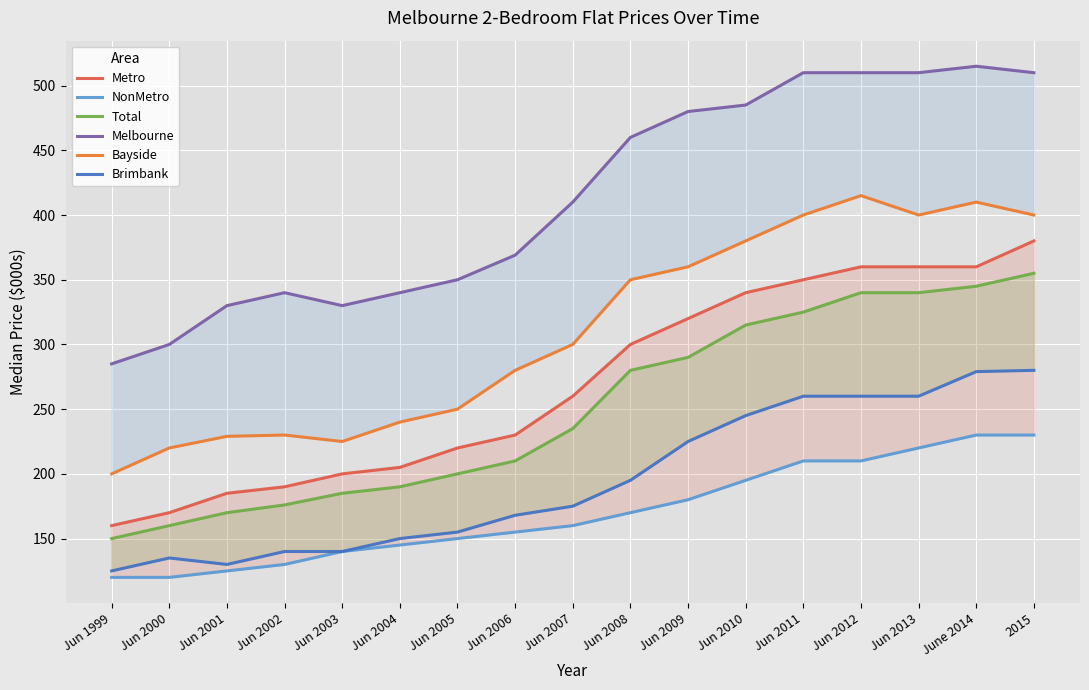

What is the maximum value shown in the chart?

515